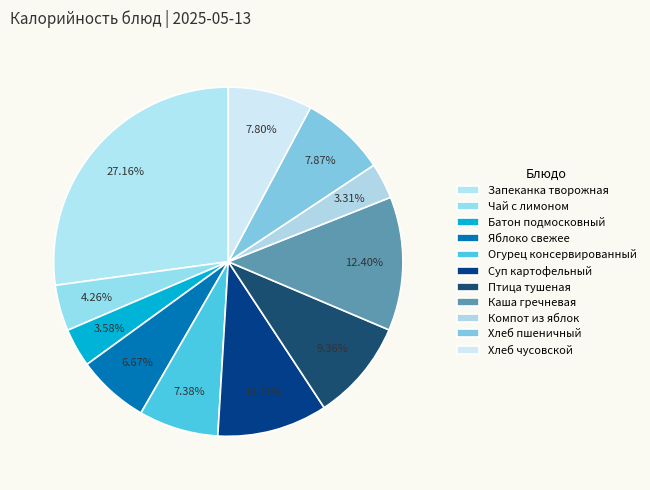

Between Хлеб пшеничный and Чай с лимоном, which is larger?

Хлеб пшеничный